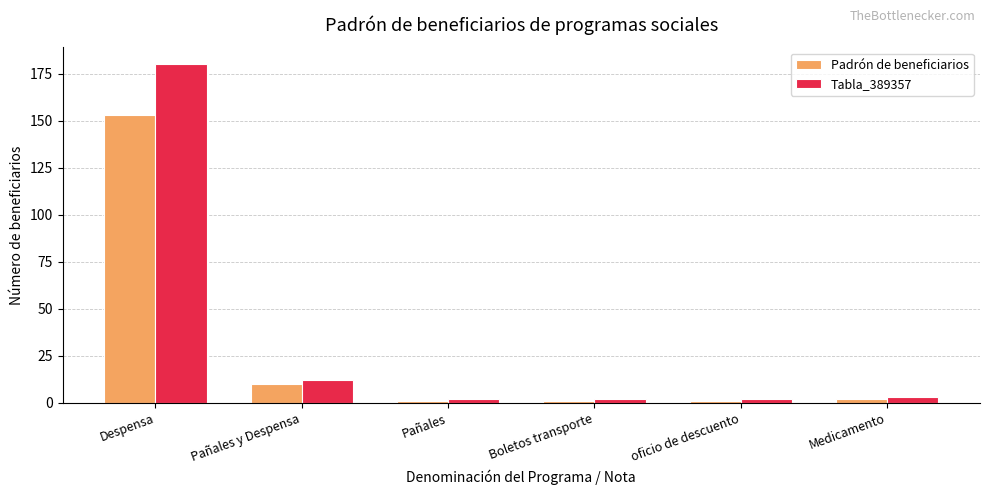

What is the average value of the Padrón de beneficiarios series?

28